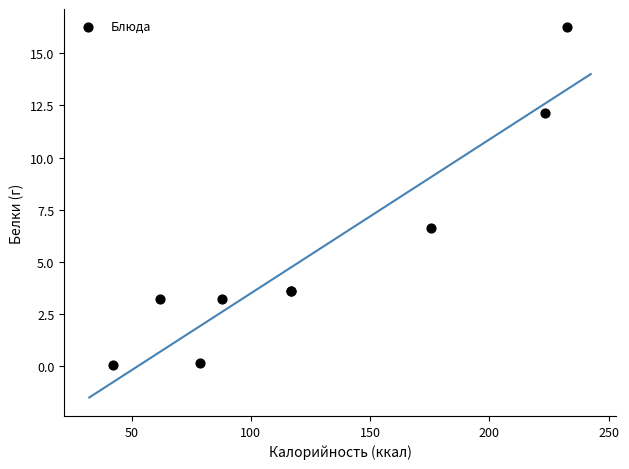

What Y value in the scatter plot is closest to 8?

6.6